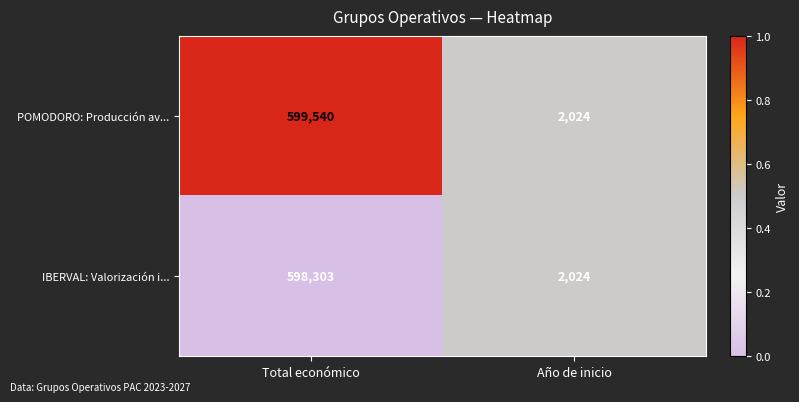

List the series in order of their overall mean, highest first.

POMODORO: Producción av..., IBERVAL: Valorización i...